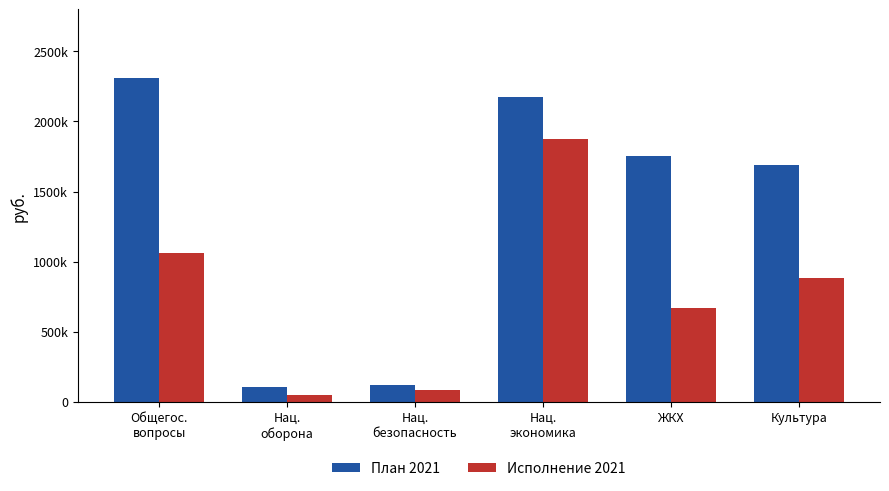

At how many categories does at least one series exceed 2030159?

2